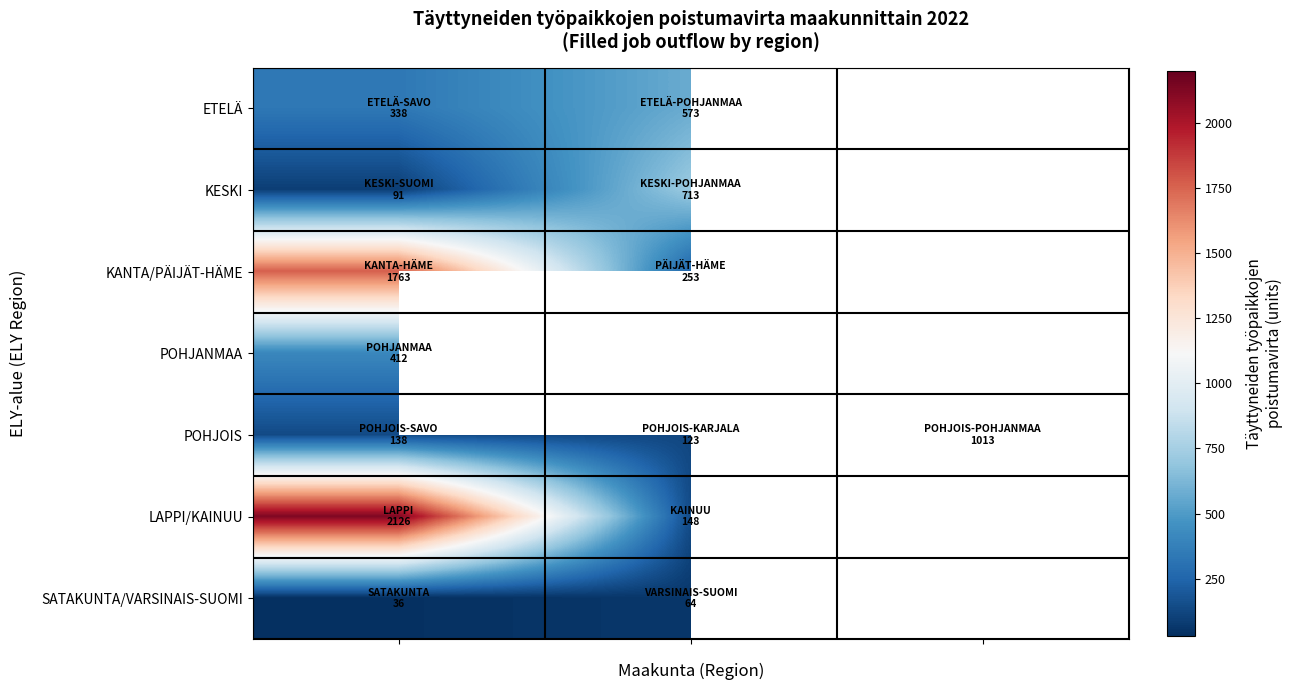

List the series in order of their peak value, lowest first.

SATAKUNTA/VARSINAIS-SUOMI, POHJANMAA, ETELÄ, KESKI, POHJOIS, KANTA/PÄIJÄT-HÄME, LAPPI/KAINUU